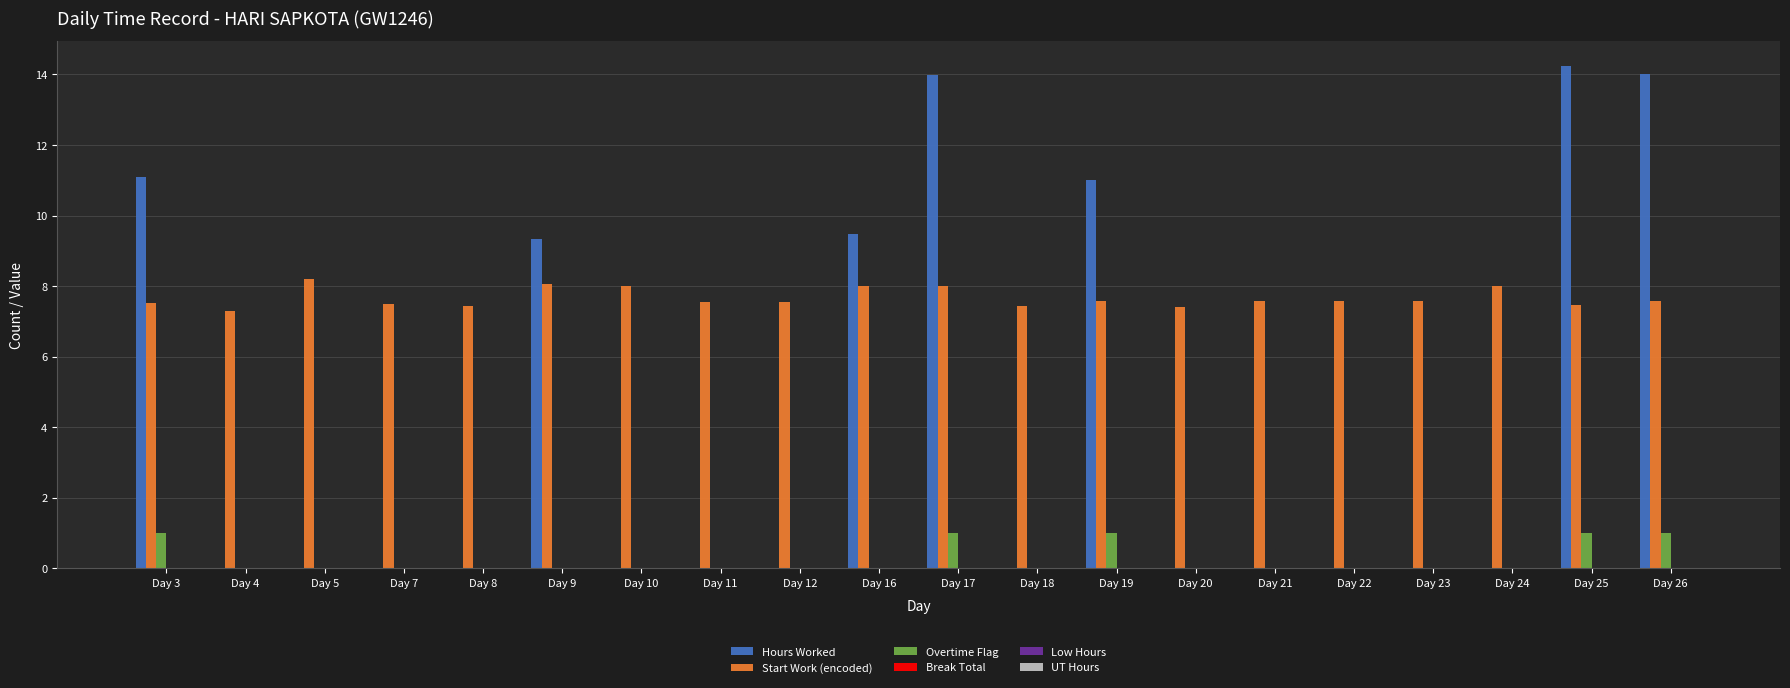

The Start Work (encoded) series shows 3.3 at Day 12. True or false?

False